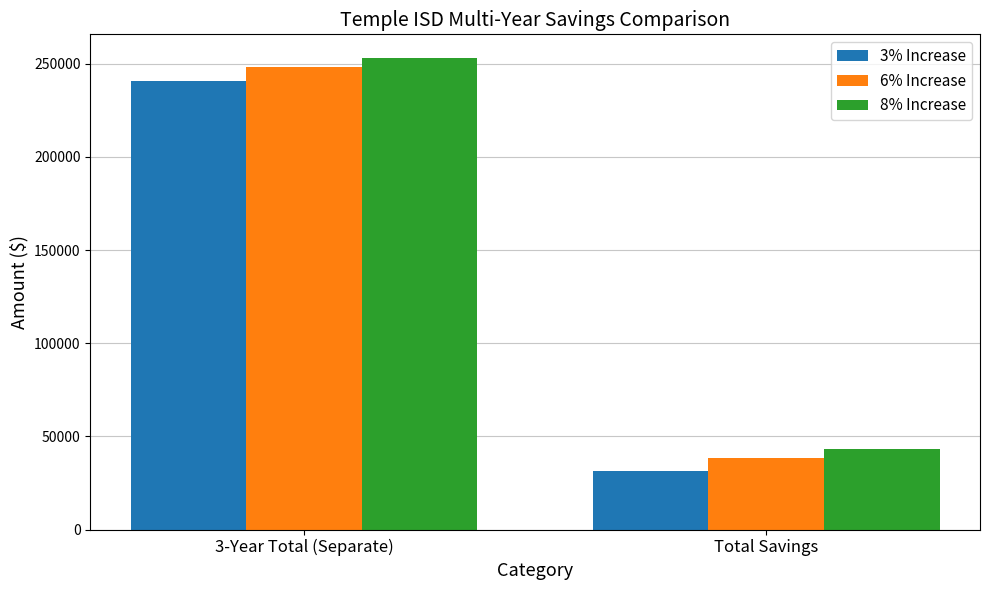

The 6% Increase series shows 248266.0 at 3-Year Total (Separate). True or false?

True